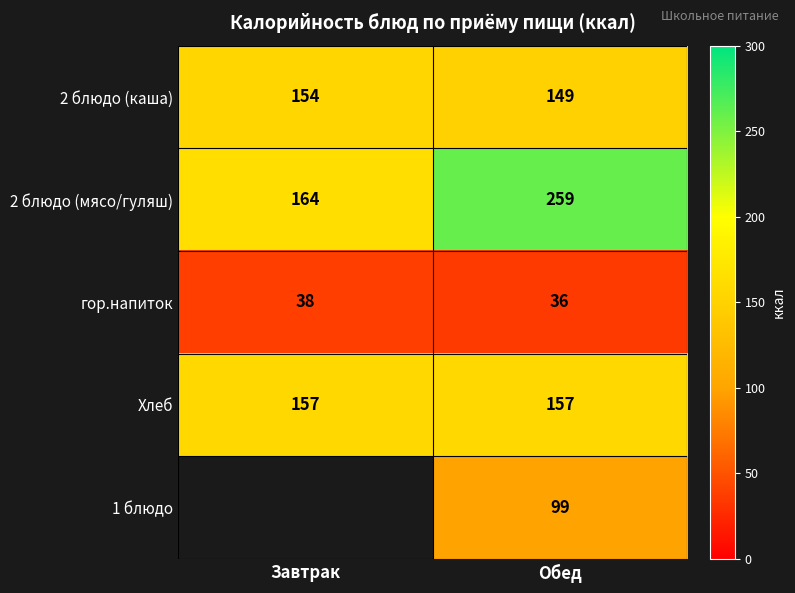

What is the average value of the 2 блюдо (мясо/гуляш) series?

212